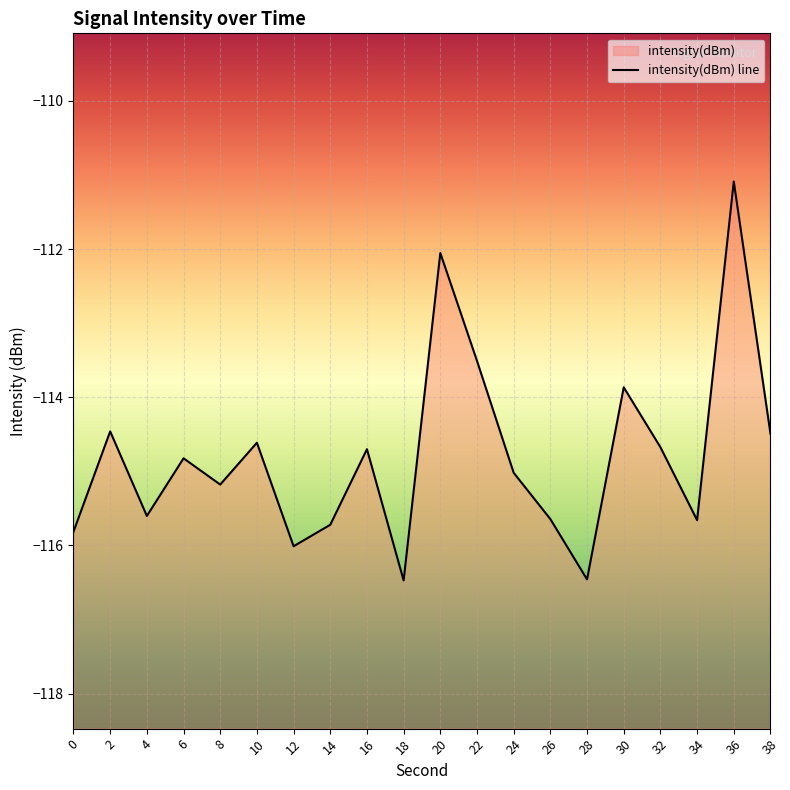

What is the value of the 15th point from the left?

-116.5